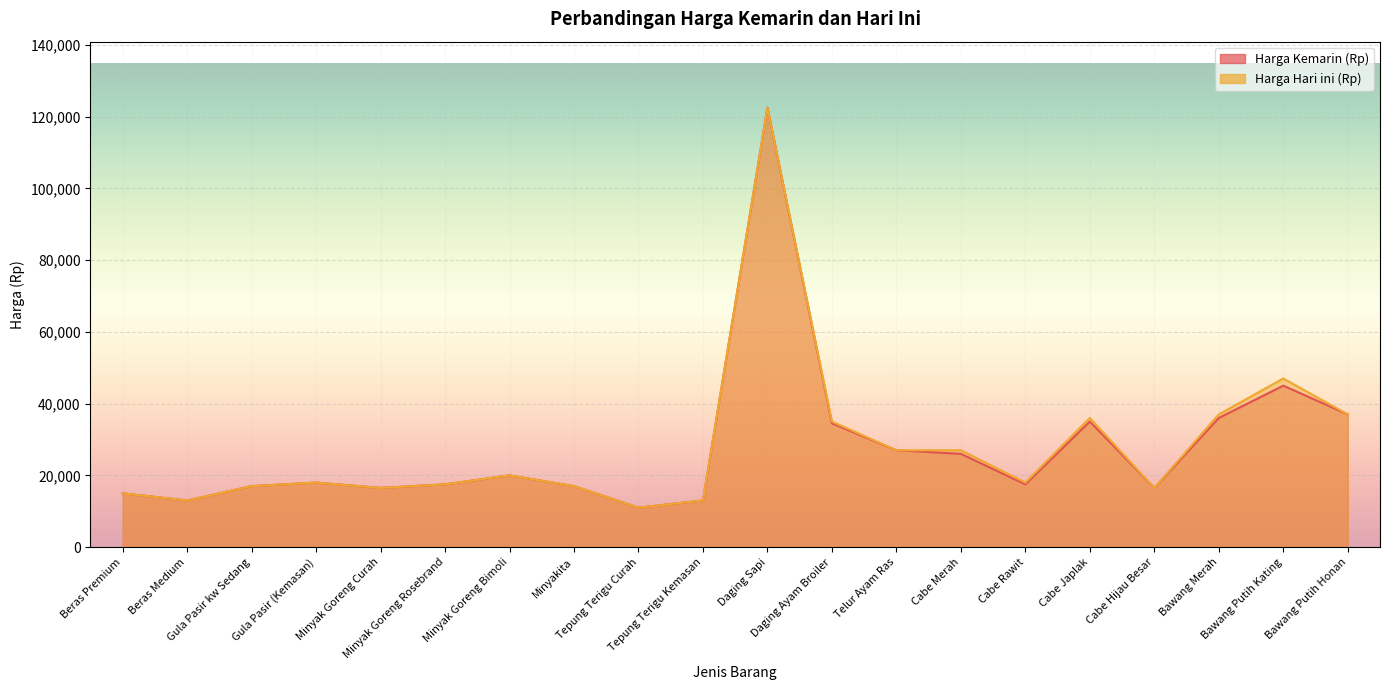

Rank the categories by Harga Kemarin (Rp) value from highest to lowest.

Daging Sapi, Bawang Putih Kating, Bawang Putih Honan, Bawang Merah, Cabe Japlak, Daging Ayam Broiler, Telur Ayam Ras, Cabe Merah, Minyak Goreng Bimoli, Gula Pasir (Kemasan), Minyak Goreng Rosebrand, Cabe Rawit, Gula Pasir kw Sedang, Minyakita, Minyak Goreng Curah, Cabe Hijau Besar, Beras Premium, Beras Medium, Tepung Terigu Kemasan, Tepung Terigu Curah